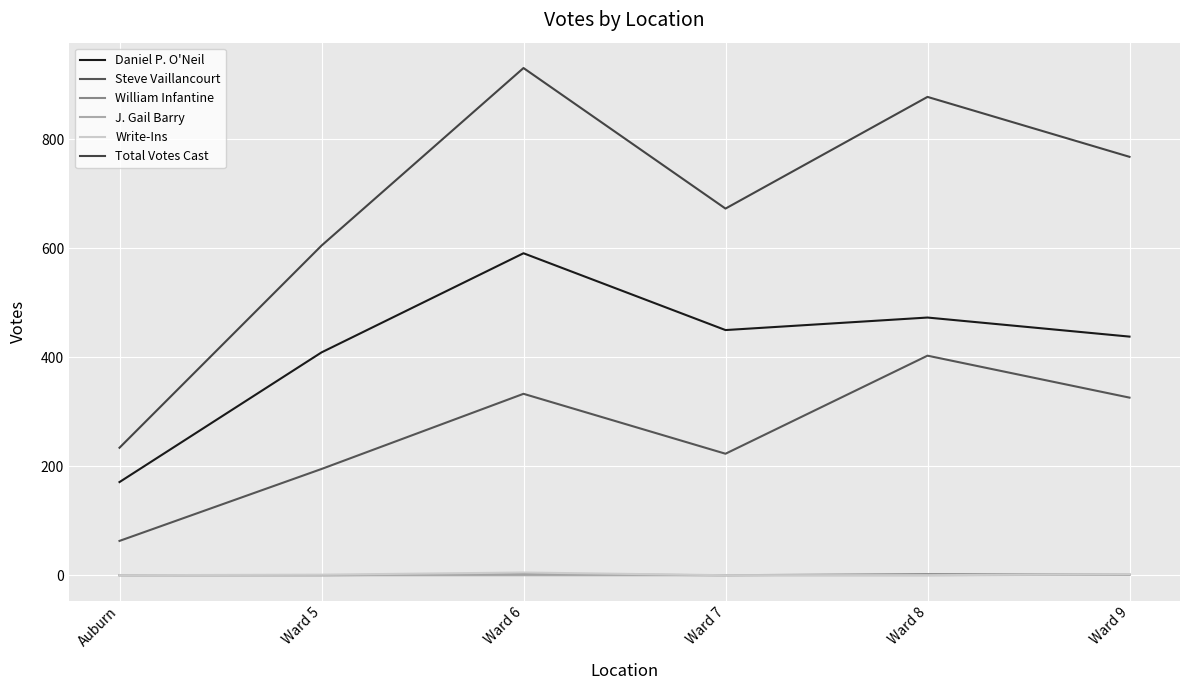

At which category is the sum across all series the highest?

Ward 6